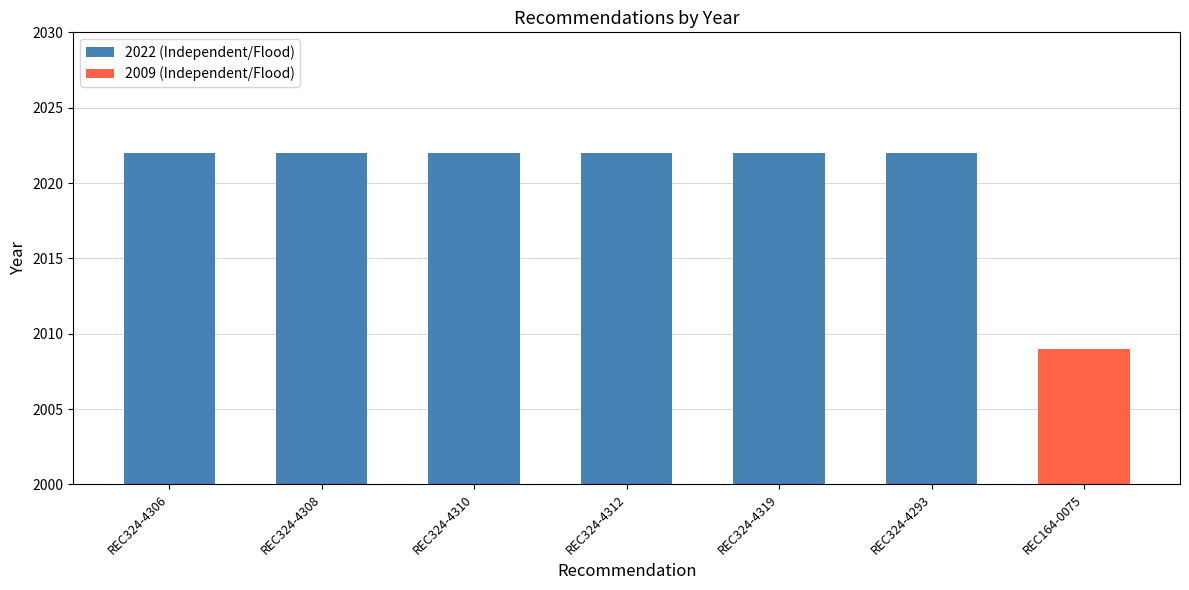

Where is the data nearest to the value 2015?

REC164-0075